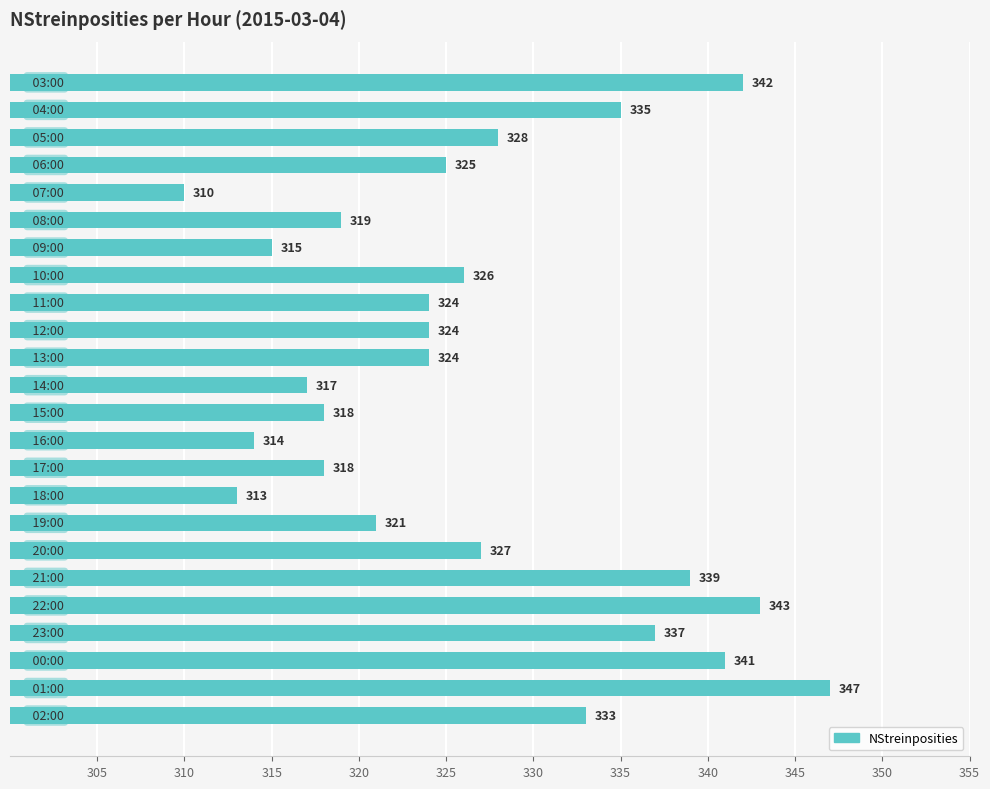

What is the sum of all values?

7840